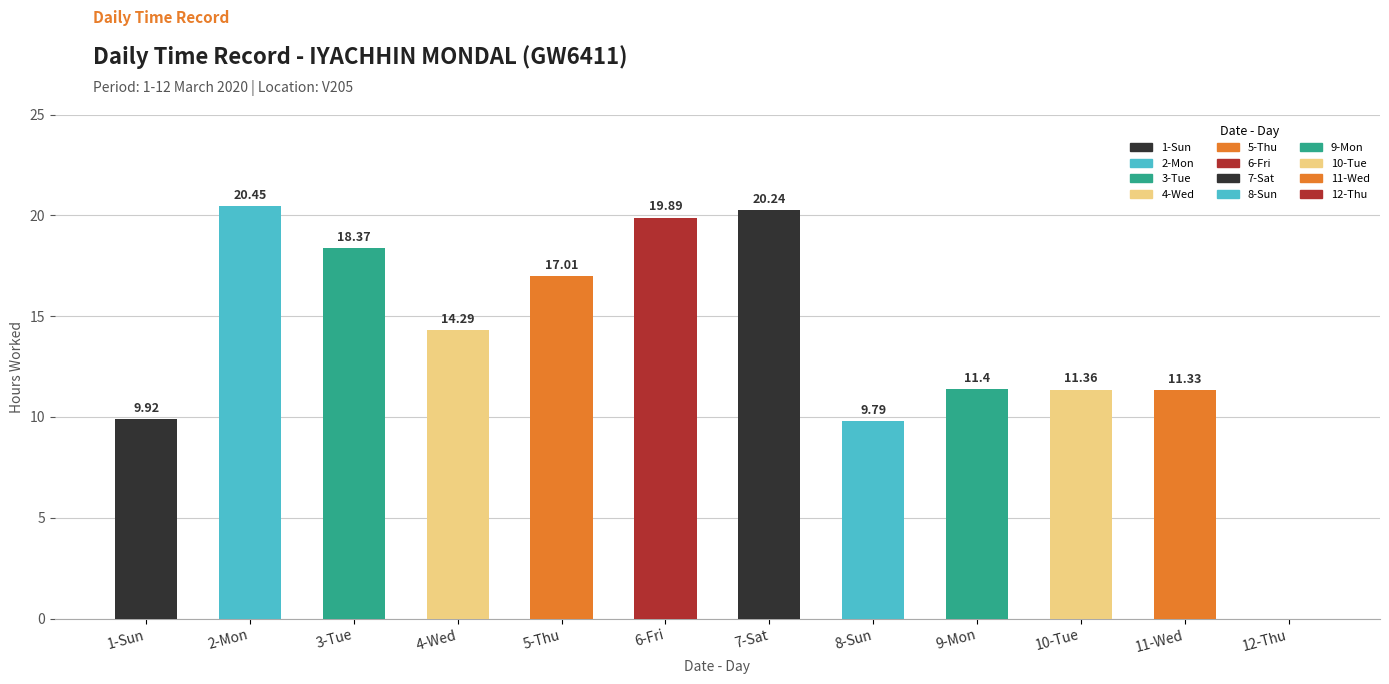

What is the sum of the values at 5-Thu and 11-Wed?

28.3